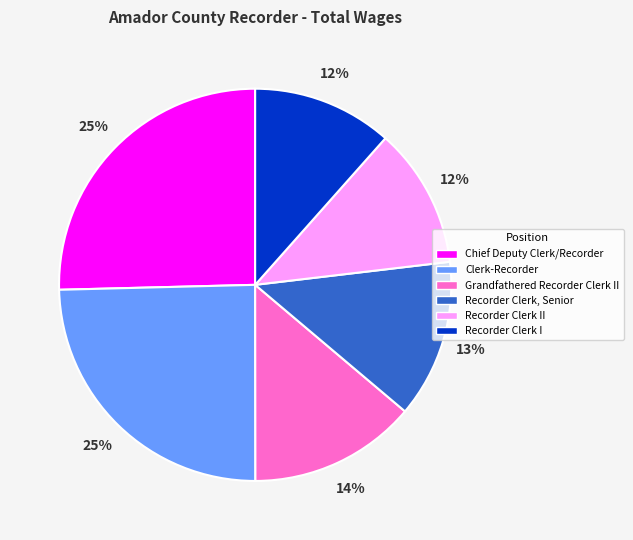

To the nearest percent, what percentage of the pie is Recorder Clerk I?

12%